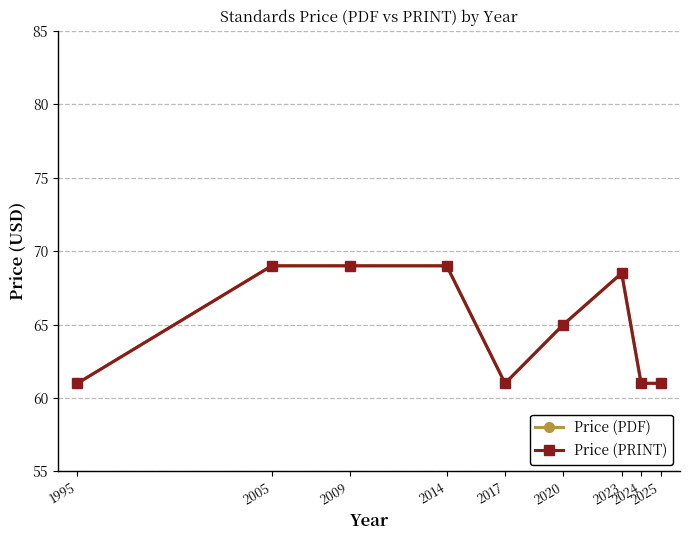

What are all the series names shown in the legend?

Price (PDF), Price (PRINT)